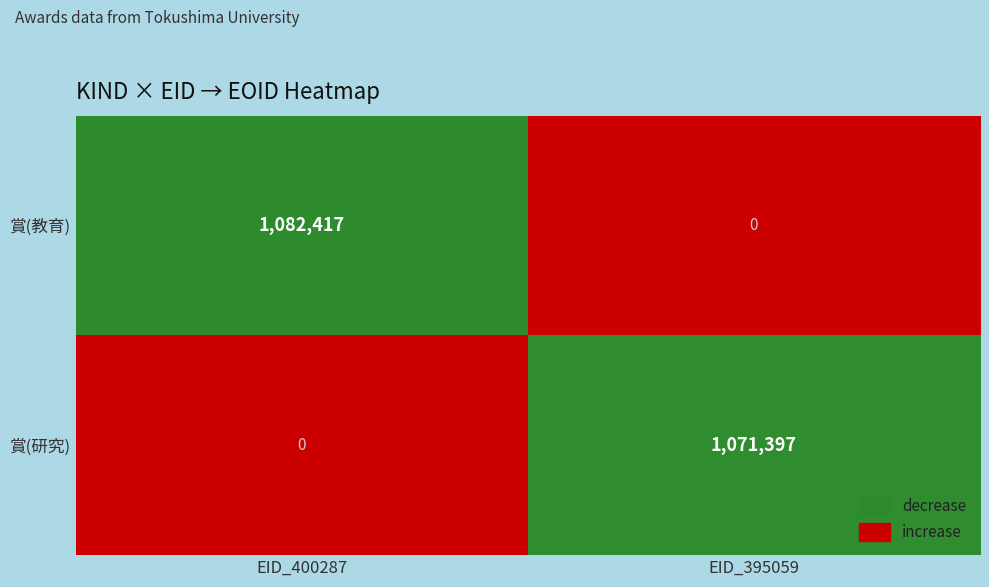

Is it true that 賞(研究) equals 1071397 at EID_395059?

True